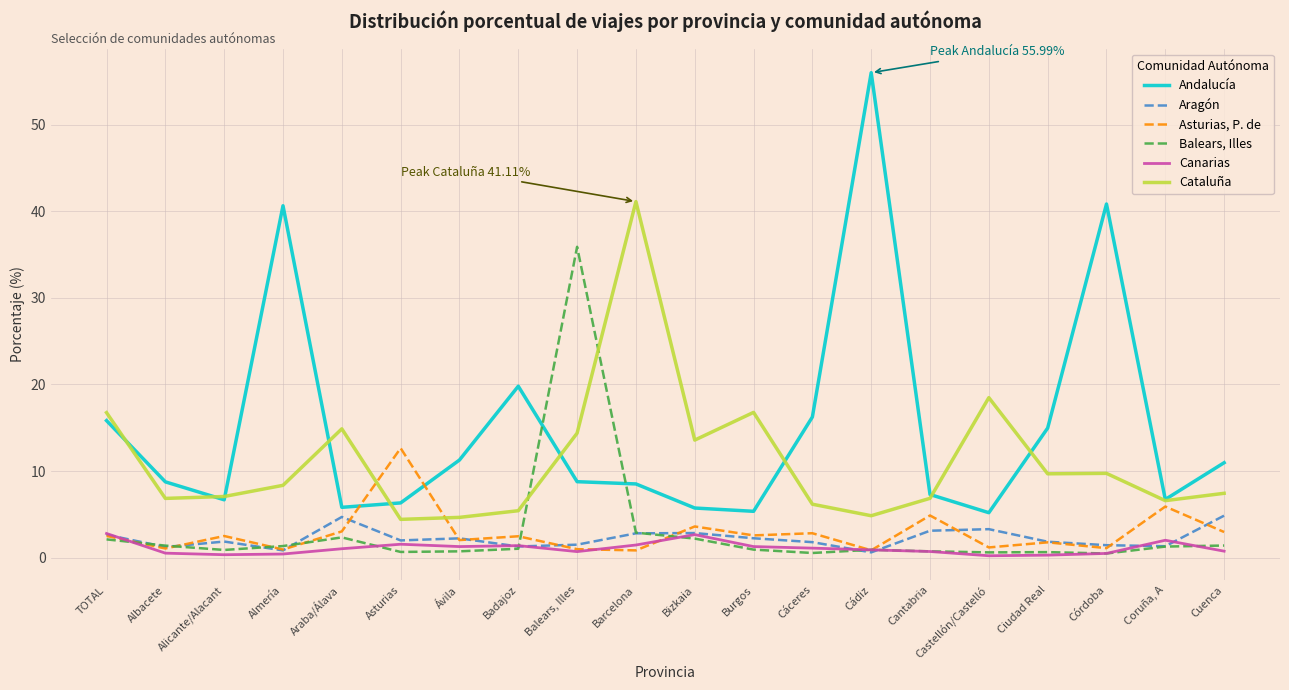

What is the total value across all series at TOTAL?

42.7